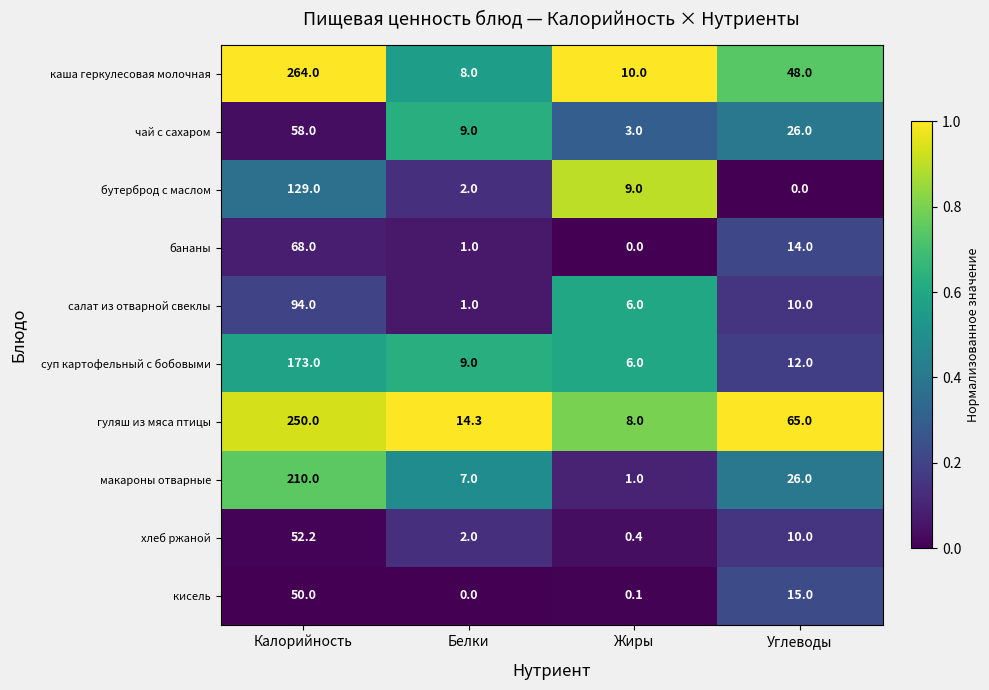

At how many categories does at least one series exceed 0?

4